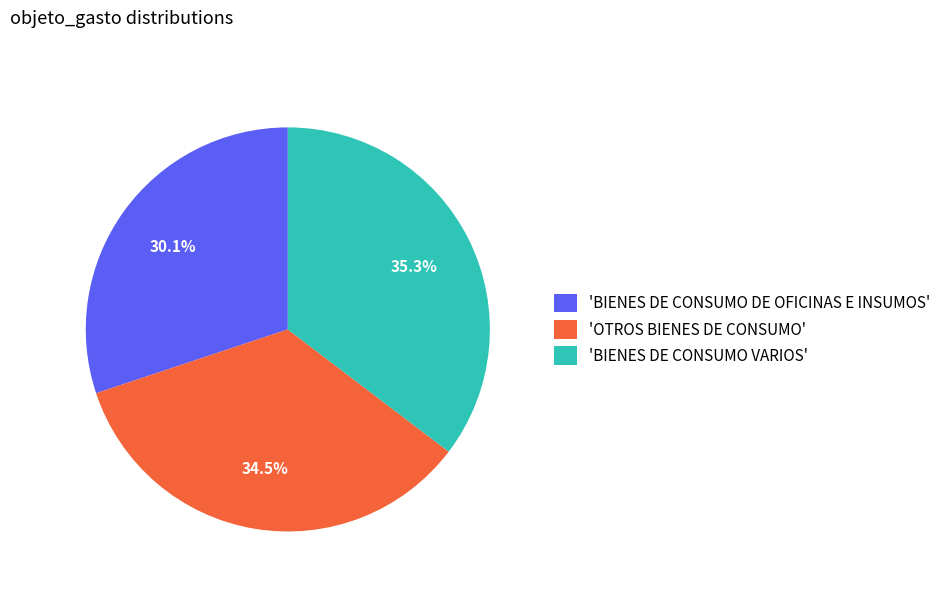

Which has a higher value, 'BIENES DE CONSUMO DE OFICINAS E INSUMOS' or 'BIENES DE CONSUMO VARIOS'?

'BIENES DE CONSUMO VARIOS'